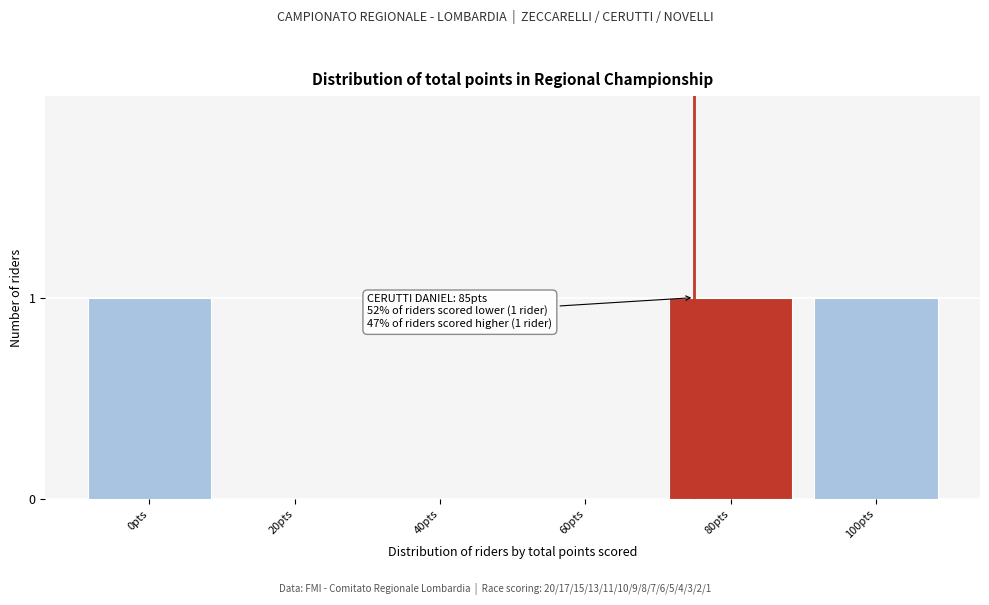

Reading right to left, transcribe all the data shown in this chart.

100pts=1	80pts=1	60pts=0	40pts=0	20pts=0	0pts=1